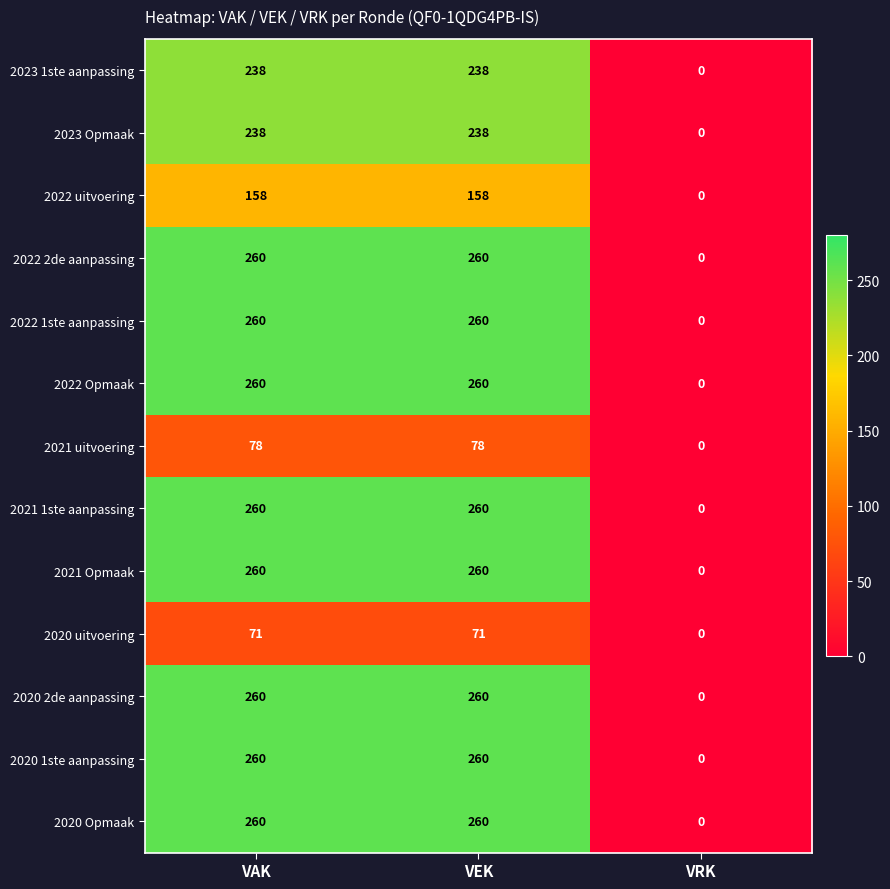

What is the average value of the 2021 1ste aanpassing series?

173